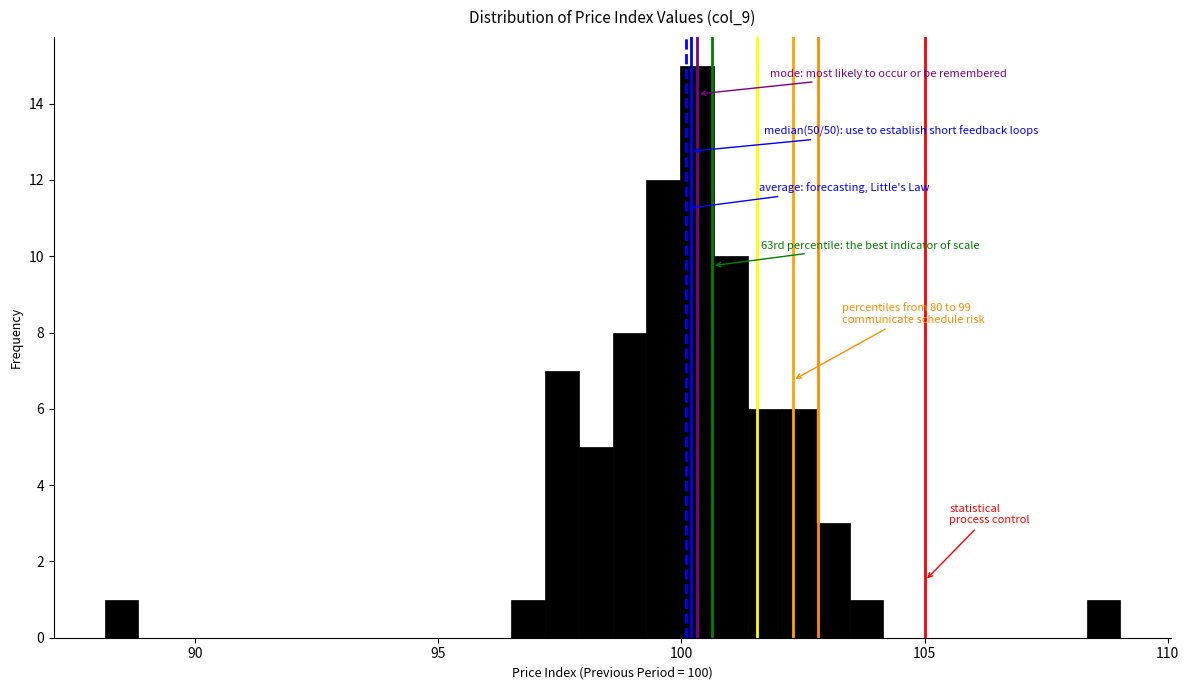

Read against the x-axis, roughly where is the centre of the tallest bar?

100.5